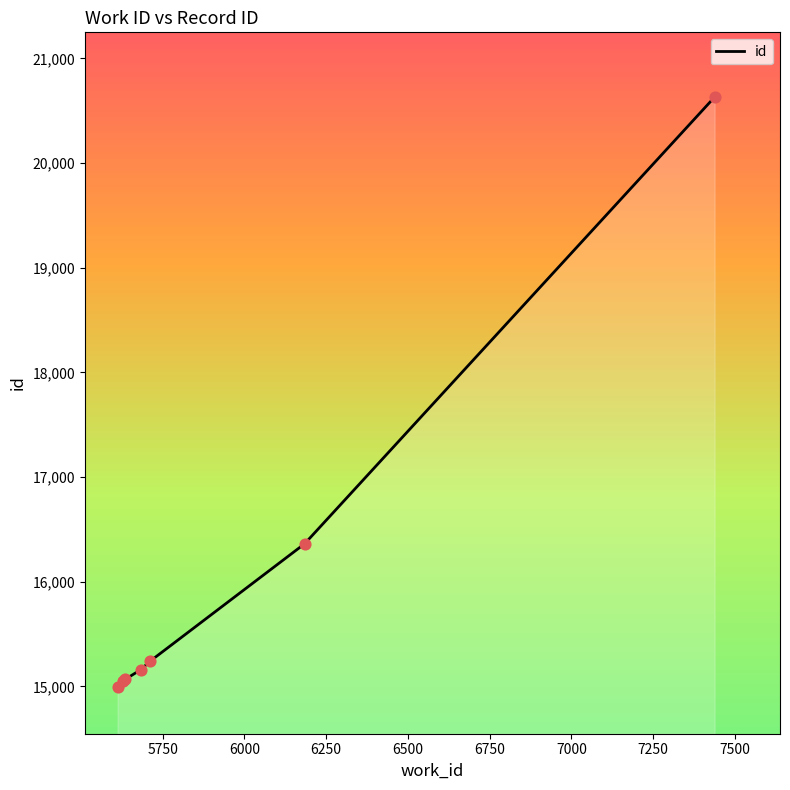

What is the sum of all values?

112506